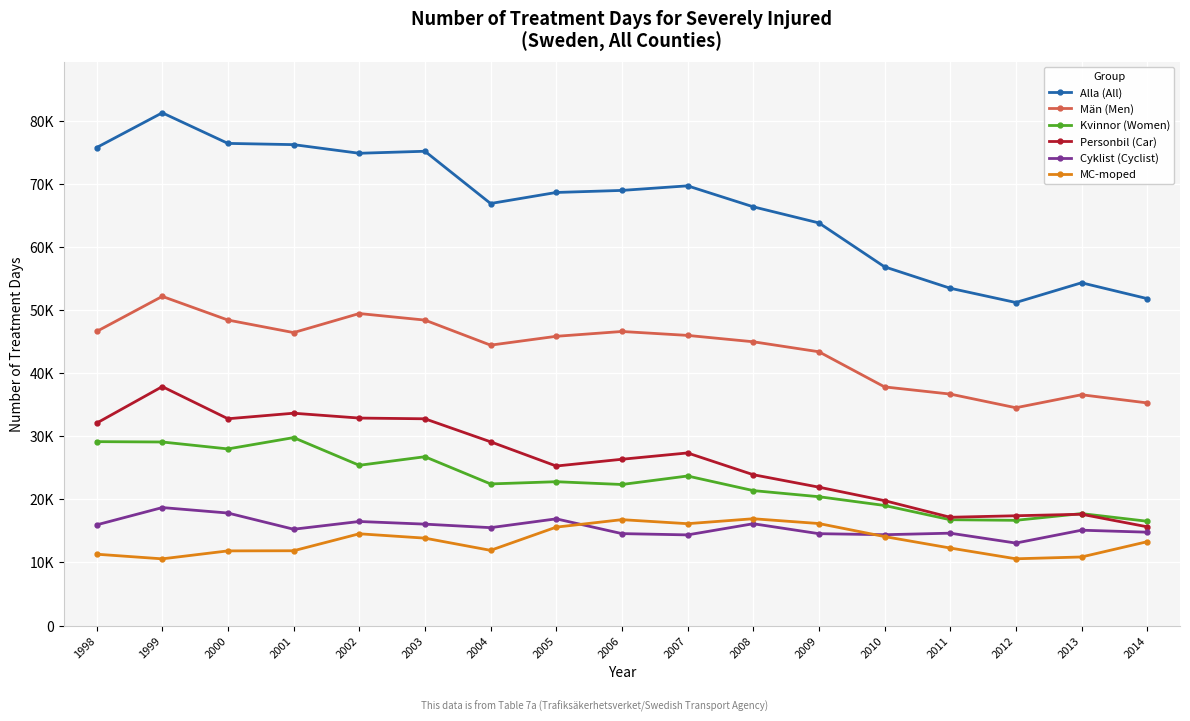

True or false: MC-moped and Personbil (Car) intersect in this chart.

False